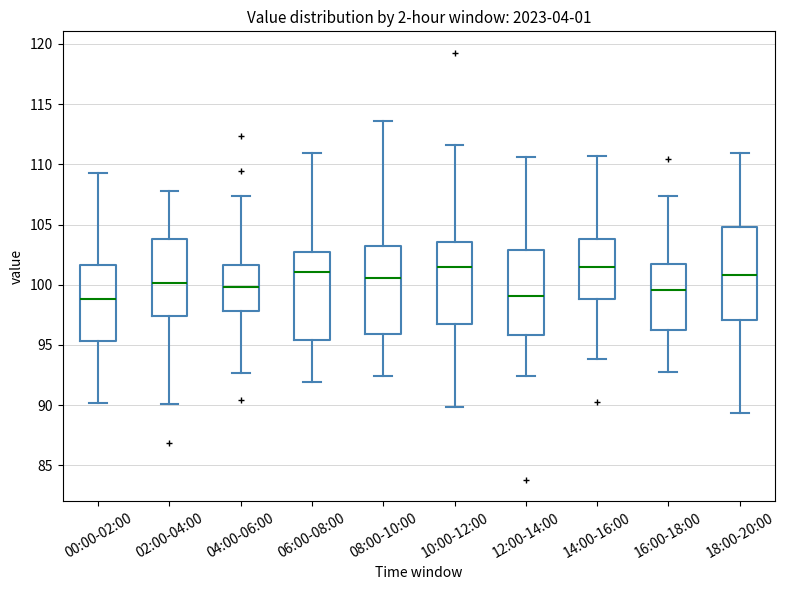

Reading left to right, transcribe this box plot: for each box, give where its median line is, the range the box spans, and where its two whiskers end, as read against the y-axis. The values are not printed on the chart, so give them approximately, as read against the axis.

00:00-02:00: median 99.0, box 95.5 to 101.5, whiskers 90.0 to 109.5
02:00-04:00: median 100.0, box 97.5 to 104.0, whiskers 90.0 to 108.0
04:00-06:00: median 100.0, box 98.0 to 101.5, whiskers 92.5 to 107.5
06:00-08:00: median 101.0, box 95.5 to 102.5, whiskers 92.0 to 111.0
08:00-10:00: median 100.5, box 96.0 to 103.0, whiskers 92.5 to 113.5
10:00-12:00: median 101.5, box 96.5 to 103.5, whiskers 90.0 to 111.5
12:00-14:00: median 99.0, box 96.0 to 103.0, whiskers 92.5 to 110.5
14:00-16:00: median 101.5, box 99.0 to 104.0, whiskers 94.0 to 110.5
16:00-18:00: median 99.5, box 96.5 to 101.5, whiskers 93.0 to 107.5
18:00-20:00: median 101.0, box 97.0 to 105.0, whiskers 89.5 to 111.0